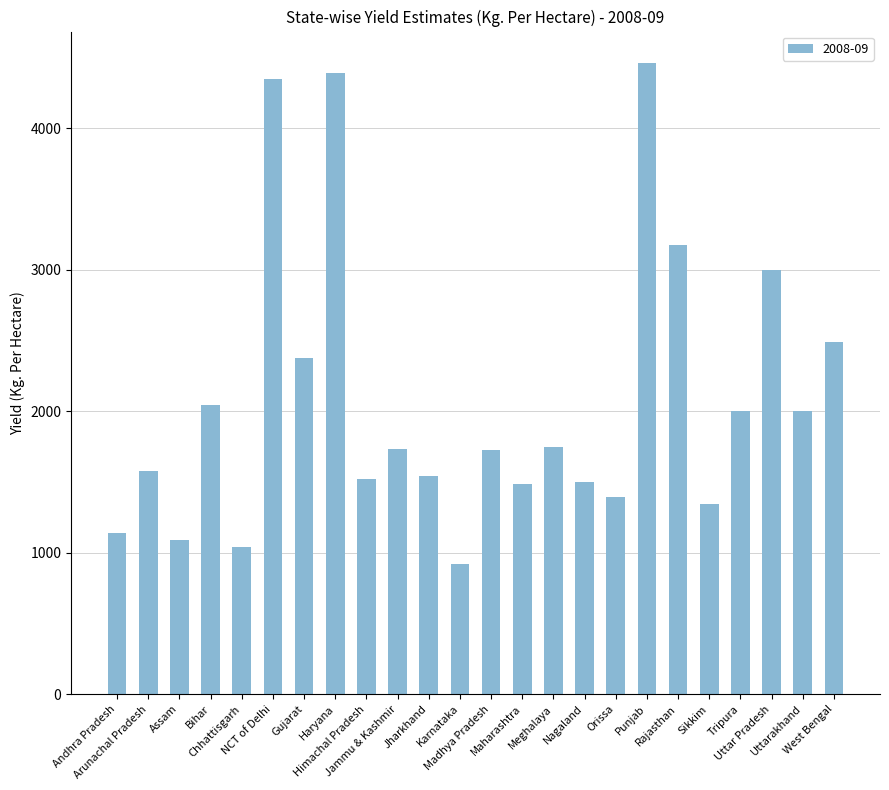

What is the sum of all values?

50053